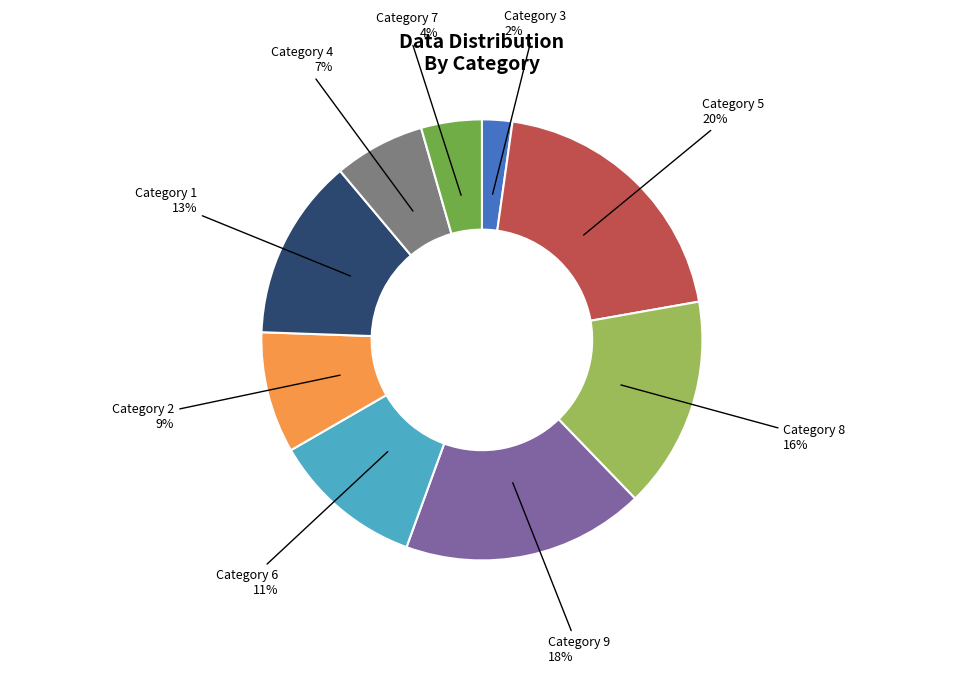

Is there a majority slice in this chart?

No